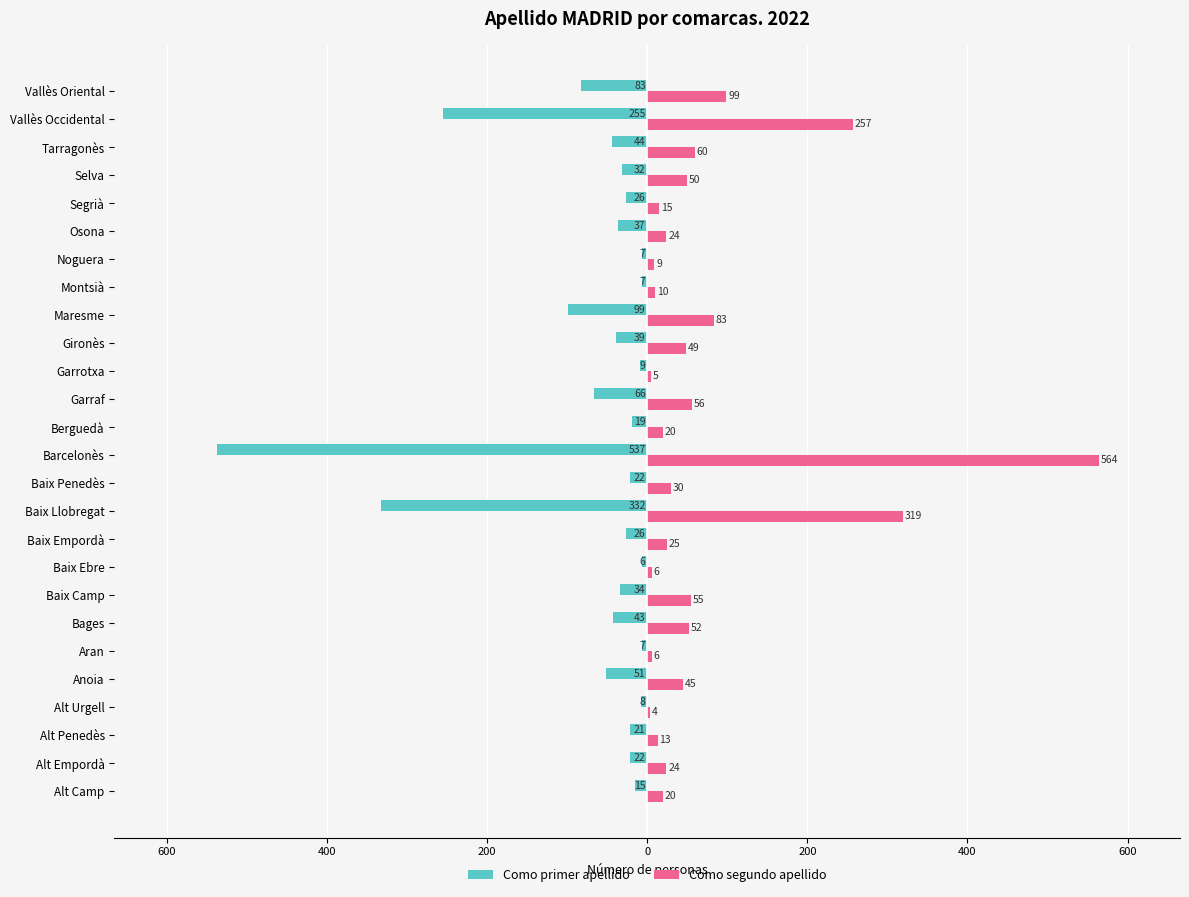

What are all the series names shown in the legend?

Como primer apellido, Como segundo apellido